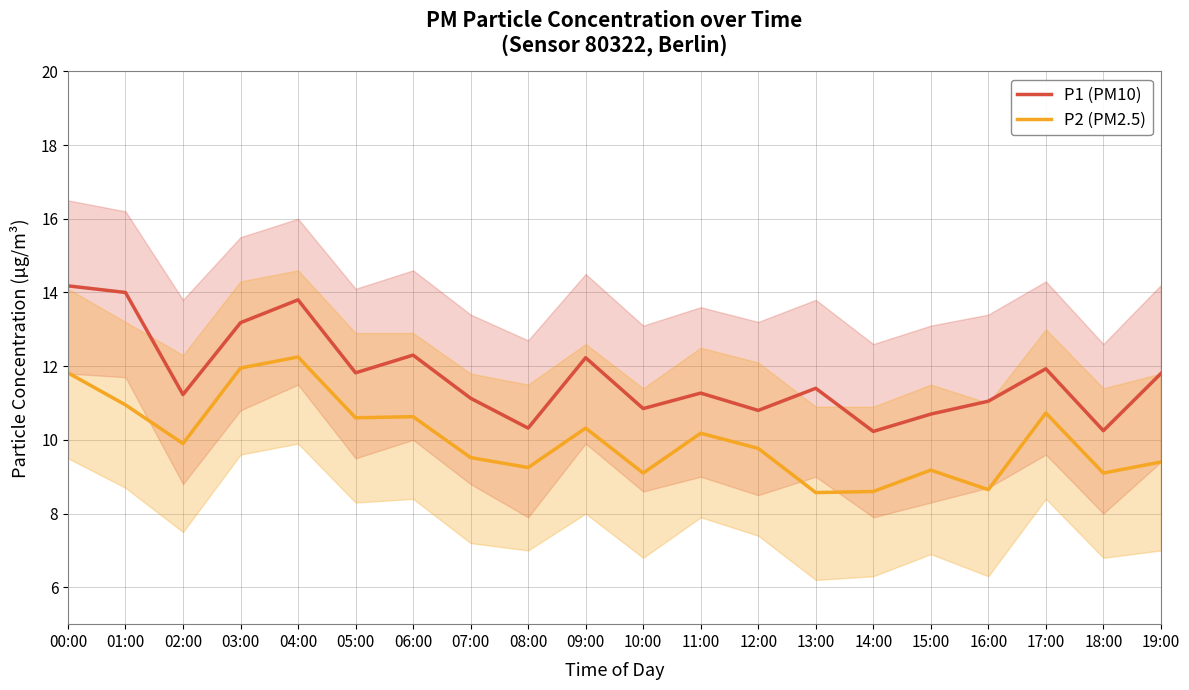

What is the difference between the maximum and minimum values in the P2 (PM2.5) series?

3.7